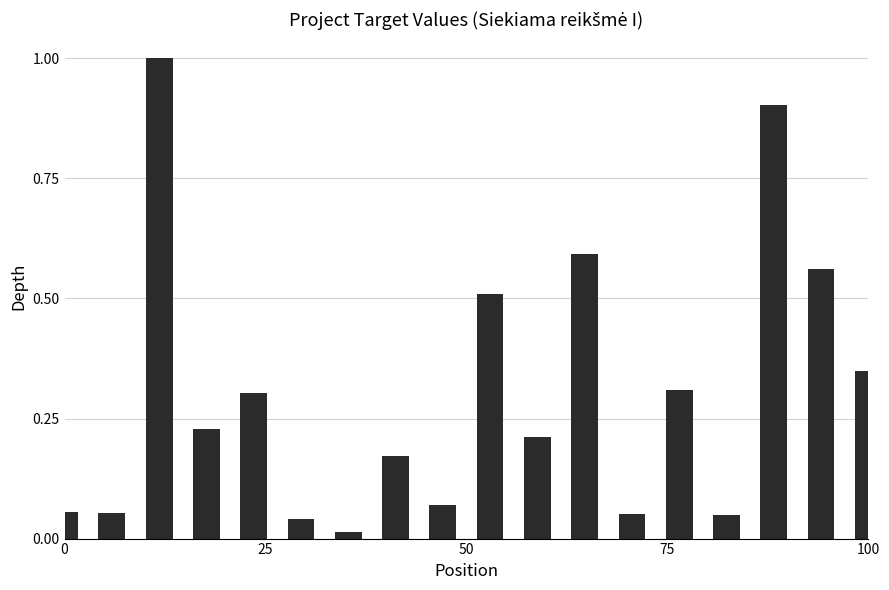

What is the greatest value displayed?

1.0